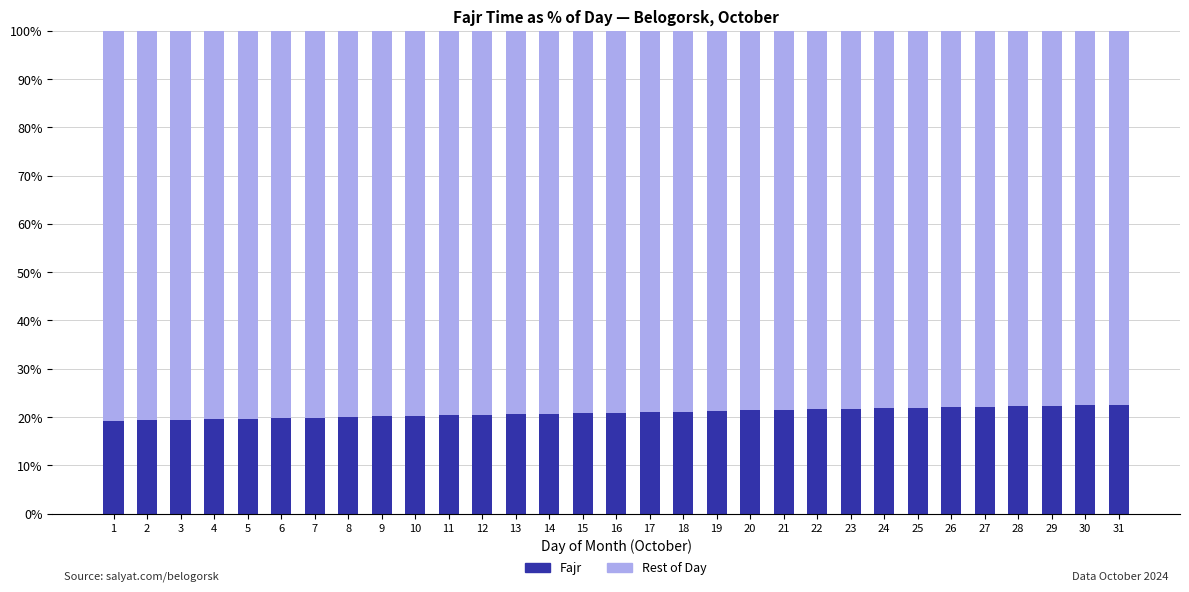

What is the difference between the maximum and second lowest values in the Fajr series?

3.3